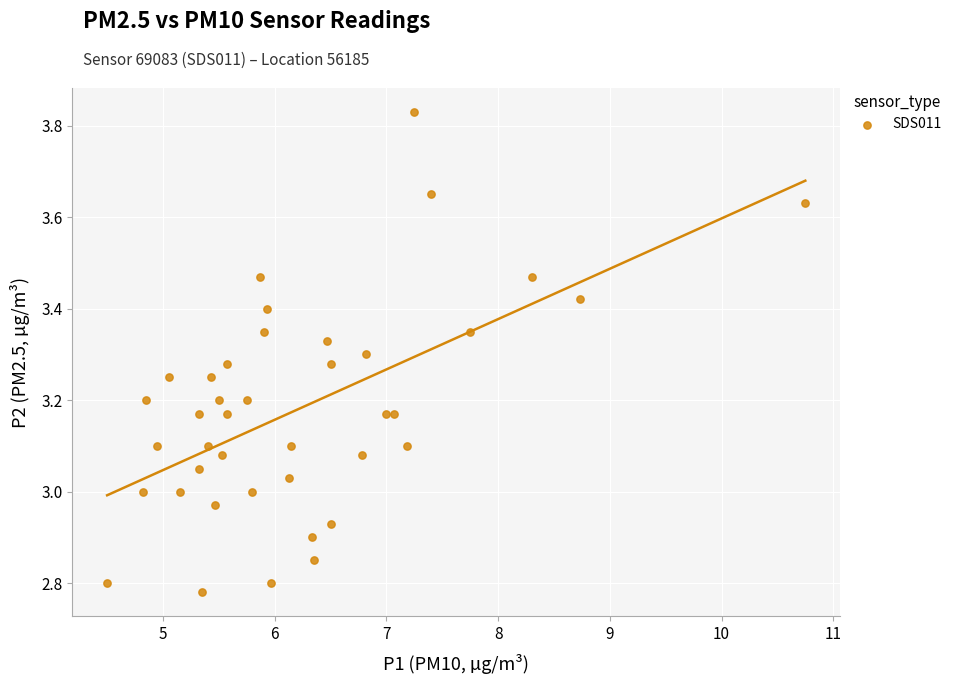

What is the range of X values (max minus min)?

6.2